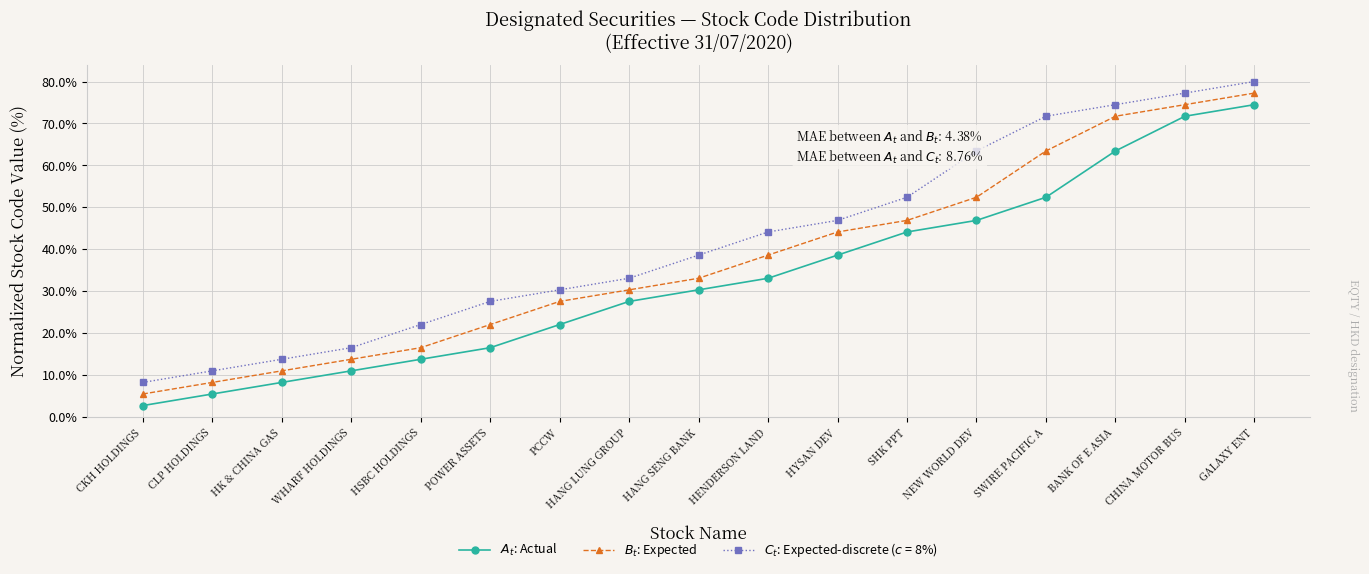

At how many categories does at least one series exceed 0?

17